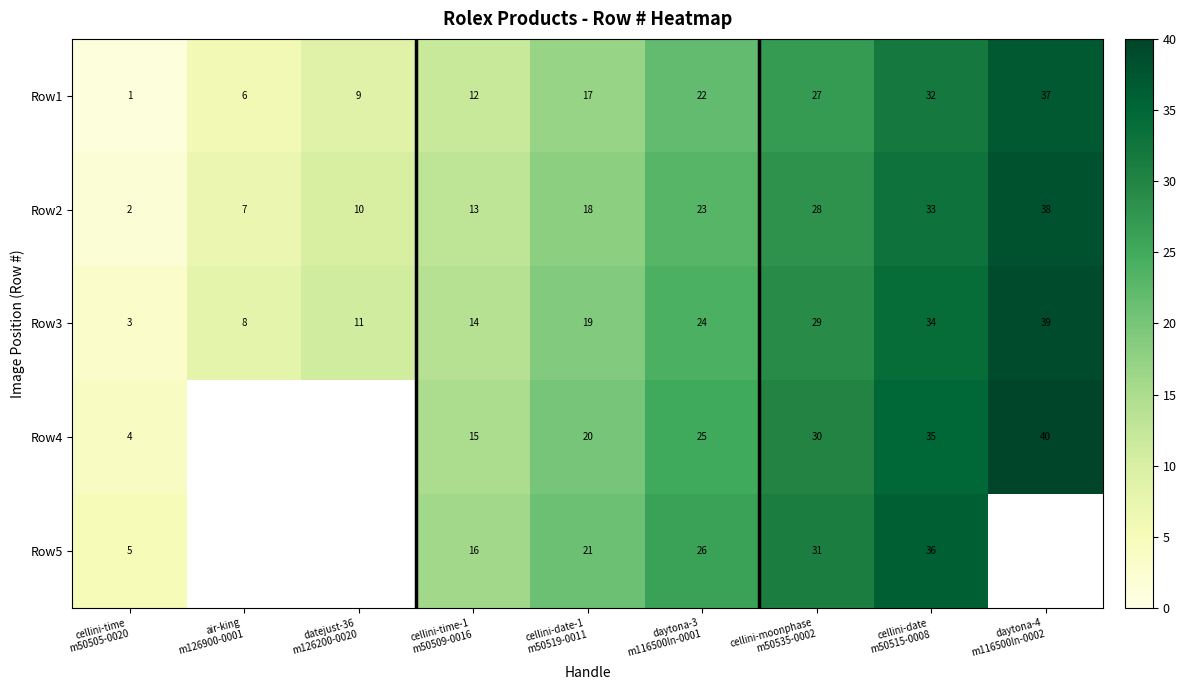

What is the average value of the Row2 series?

19